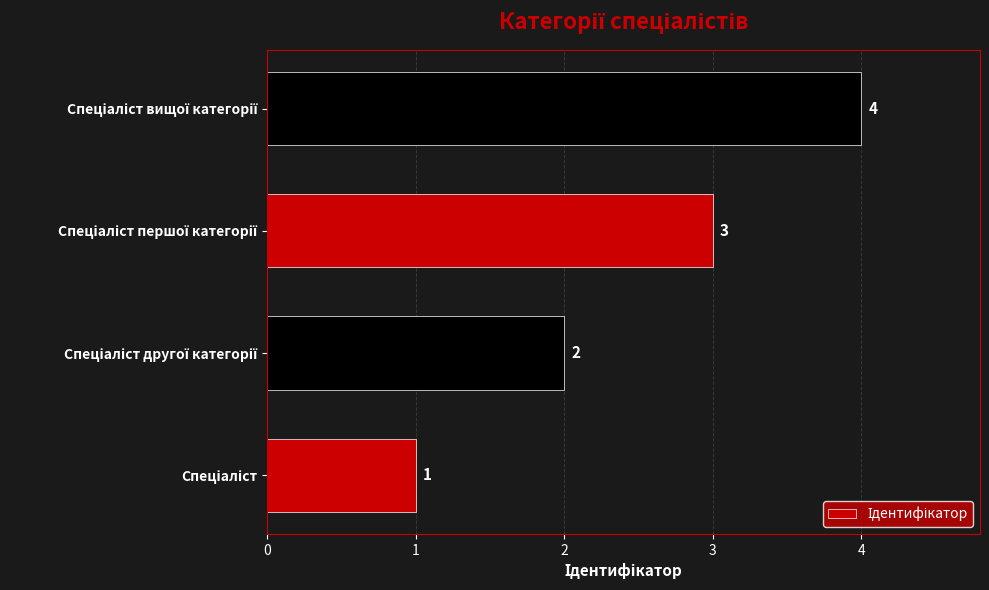

Does the chart contain any negative values?

No